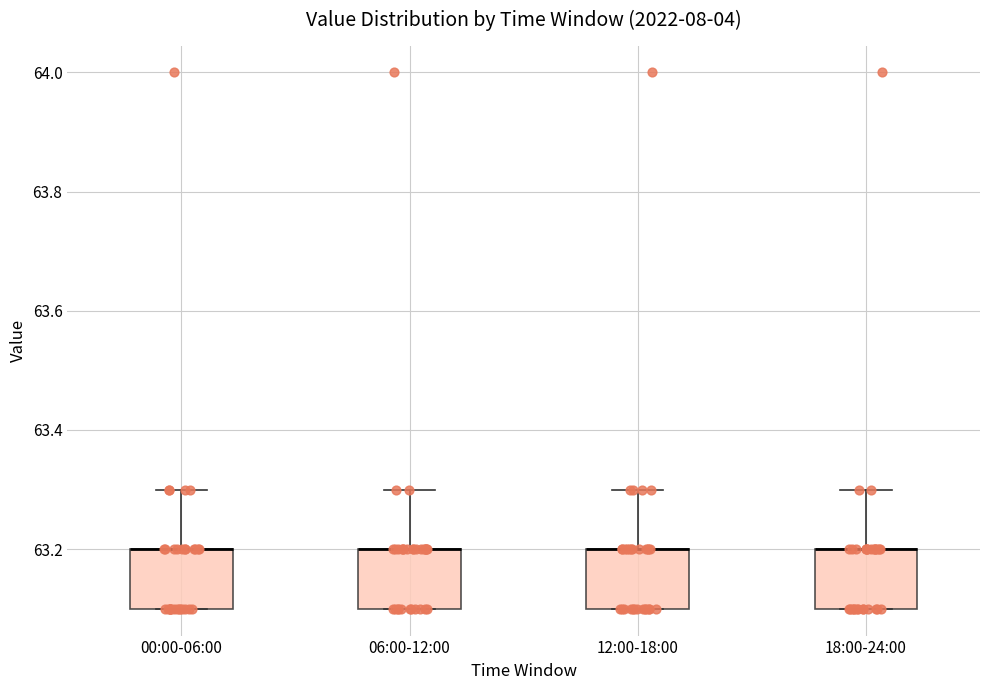

Reading left to right, transcribe this box plot: for each box, give where its median line is, the range the box spans, and where its two whiskers end, as read against the y-axis. The values are not printed on the chart, so give them approximately, as read against the axis.

00:00-06:00: median 63.2 (drawn on the box's upper edge), box 63.1 to 63.2, whiskers 63.1 to 63.3
06:00-12:00: median 63.2 (drawn on the box's upper edge), box 63.1 to 63.2, whiskers 63.1 to 63.3
12:00-18:00: median 63.2 (drawn on the box's upper edge), box 63.1 to 63.2, whiskers 63.1 to 63.3
18:00-24:00: median 63.2 (drawn on the box's upper edge), box 63.1 to 63.2, whiskers 63.1 to 63.3